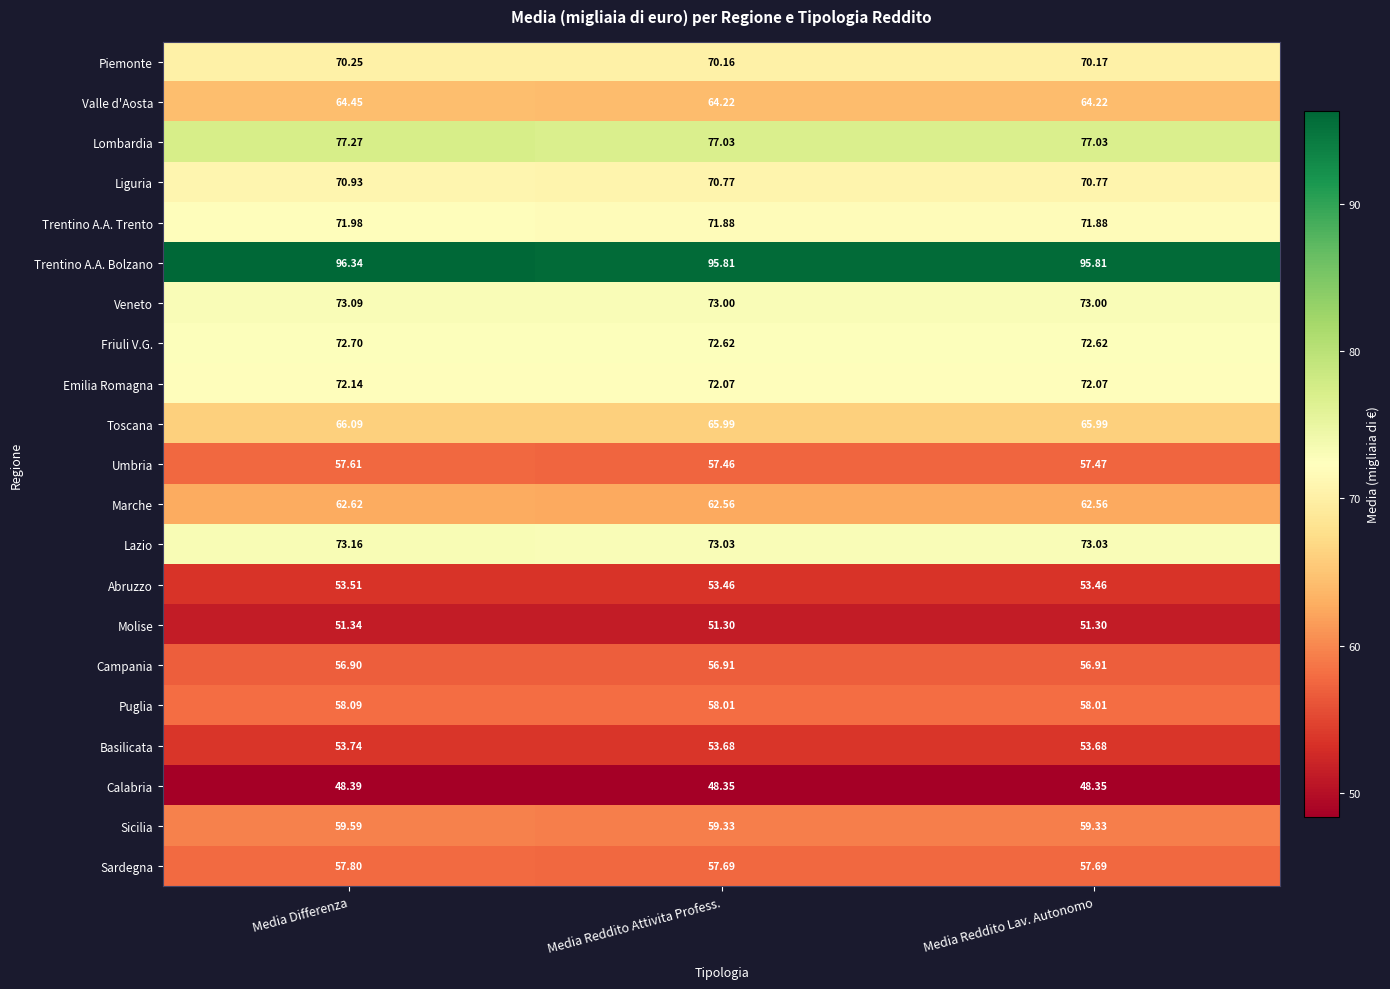

Which label corresponds to the largest value in the chart?

Media Differenza